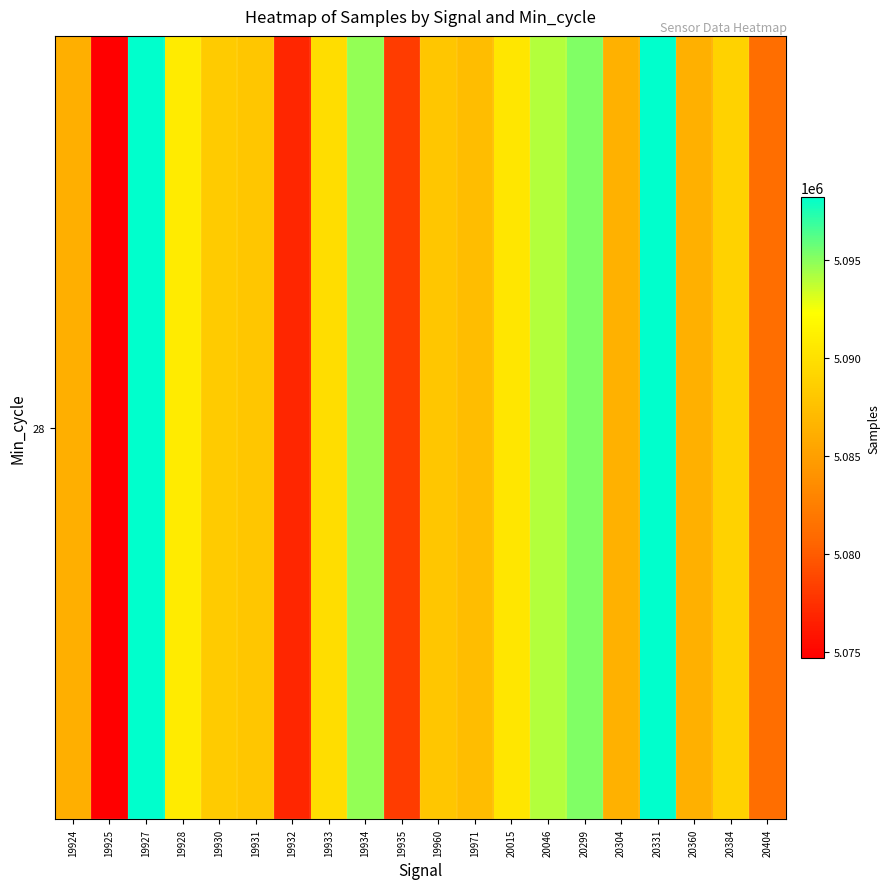

Reading left to right, what are all the values shown in this chart?

19924=5086237	19925=5074662	19927=5098242	19928=5090836	19930=5088321	19931=5087932	19932=5076904	19933=5089688	19934=5094787	19935=5078180	19960=5088004	19971=5087356	20015=5090482	20046=5094014	20299=5095217	20304=5086366	20331=5098162	20360=5086278	20384=5088936	20404=5081280